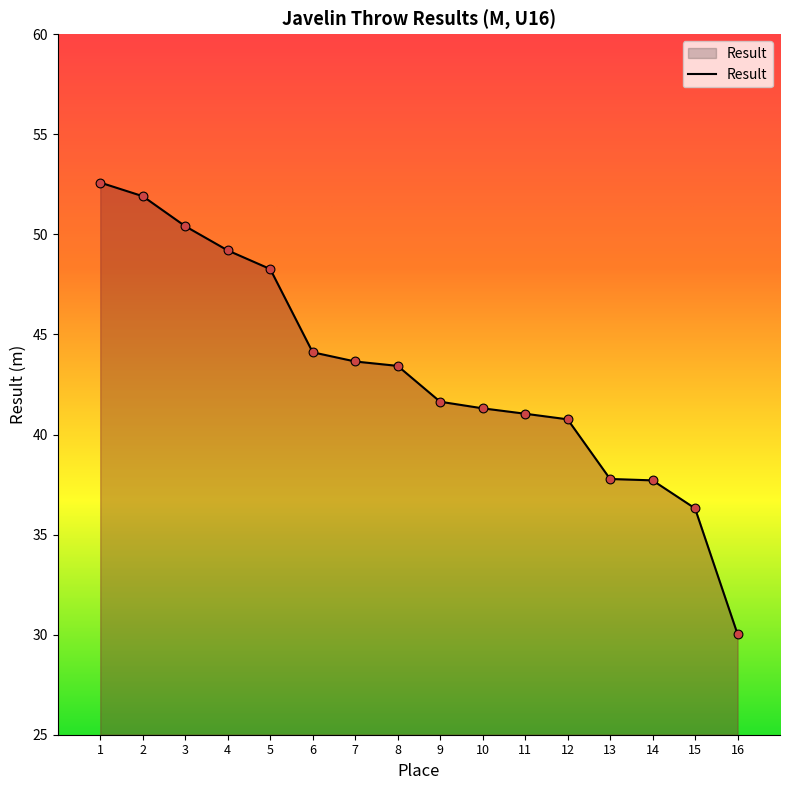

Between 13 and 12, which is larger?

12